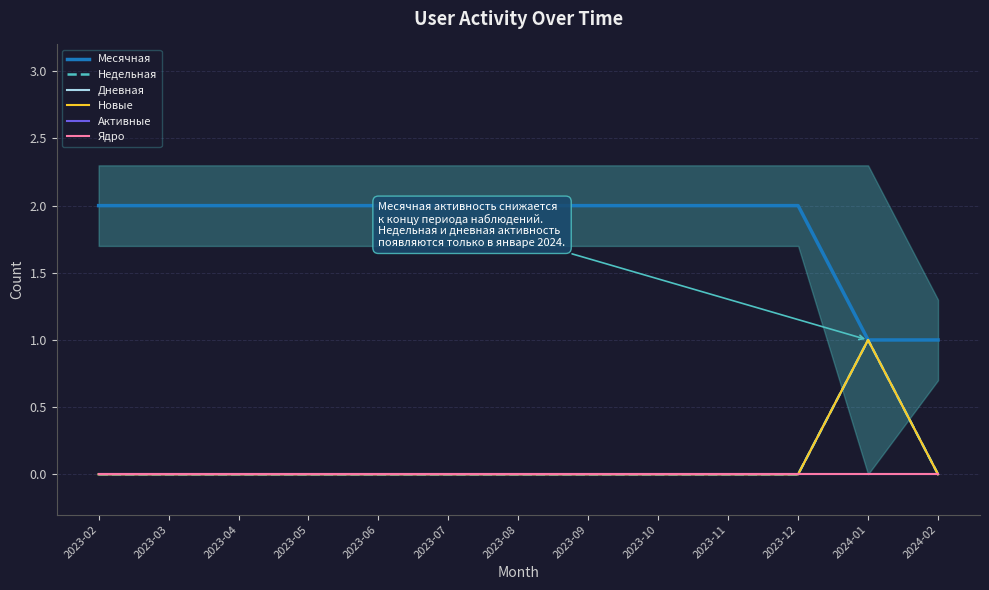

The Месячная series shows 2 at 2023-04. True or false?

True